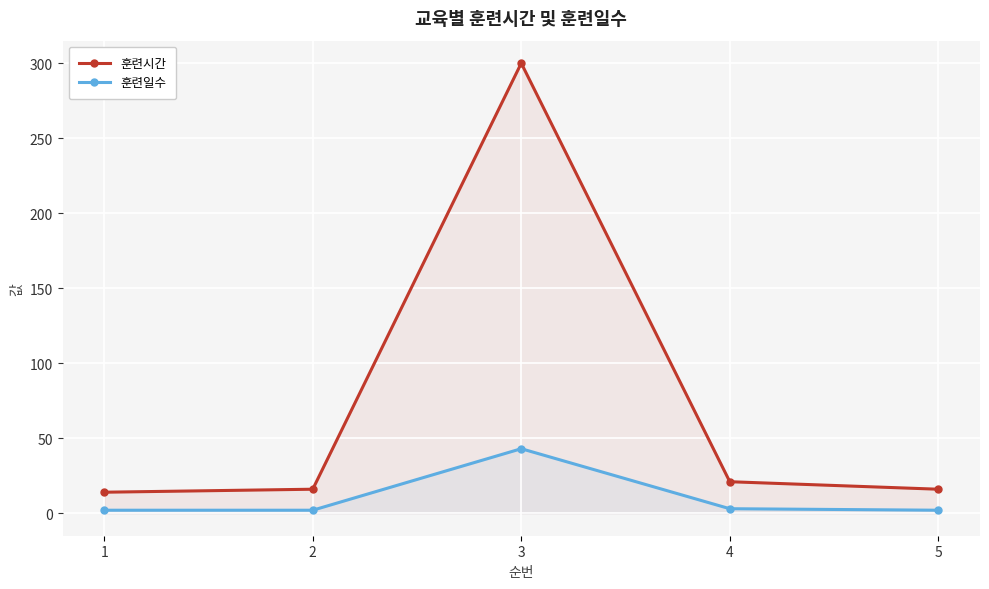

What is the sum of the 훈련일수 values at 2 and 4?

5